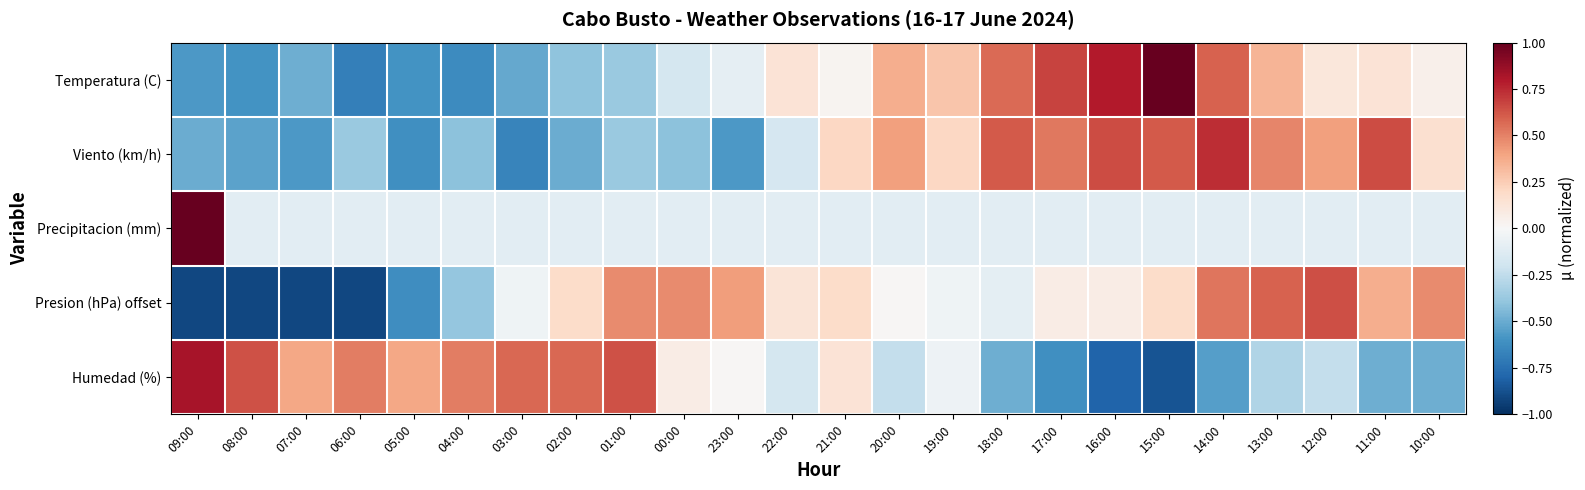

At 04:00, list the series in order from largest to smallest.

Humedad (%), Precipitacion (mm), Presion (hPa) offset, Viento (km/h), Temperatura (C)